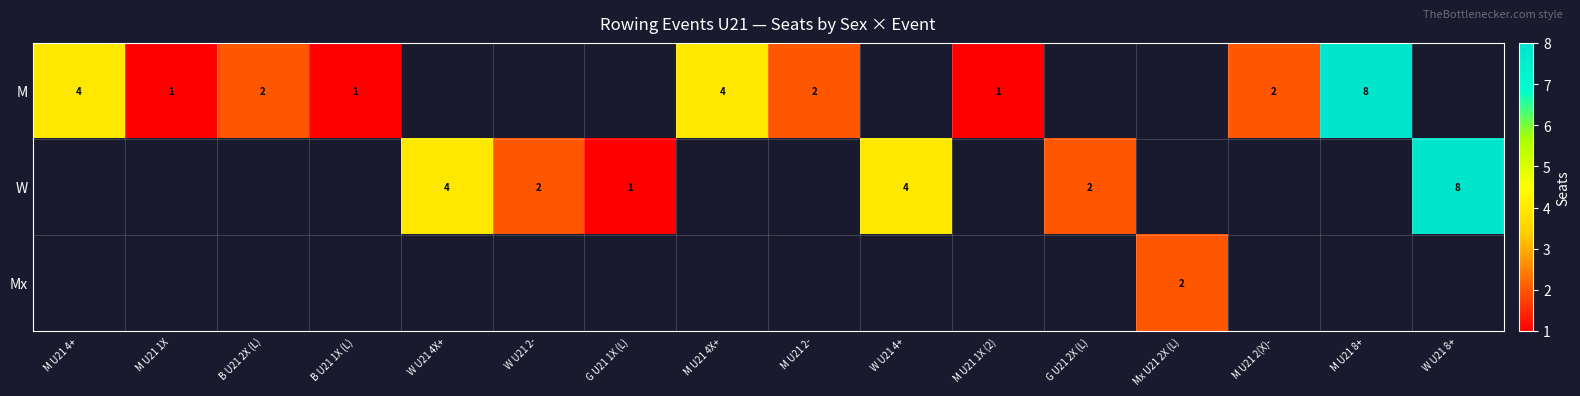

True or false: W has a value of 1 at G U21 1X (L).

True